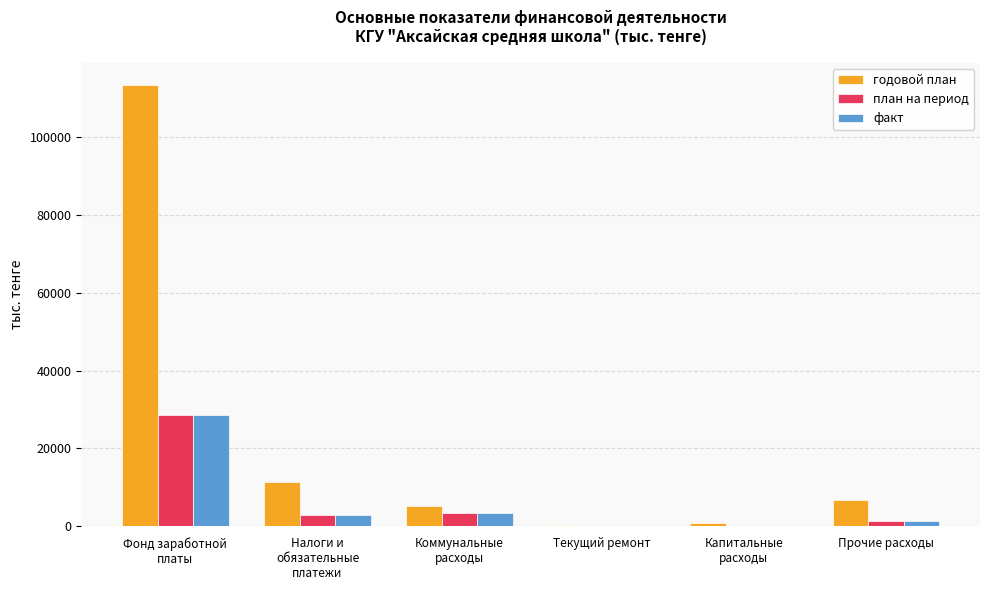

What is the spread (max minus min) of values at Текущий ремонт?

200.0